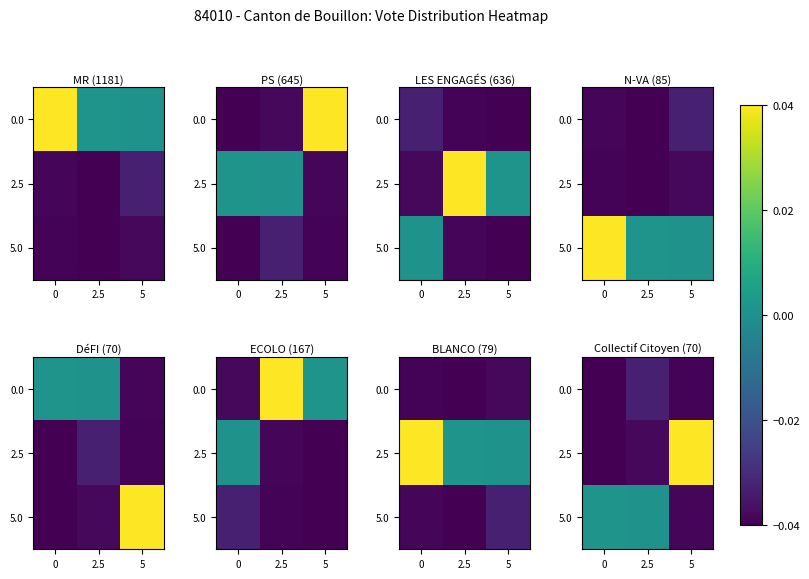

How many positive values does the 2.5 series have?

1